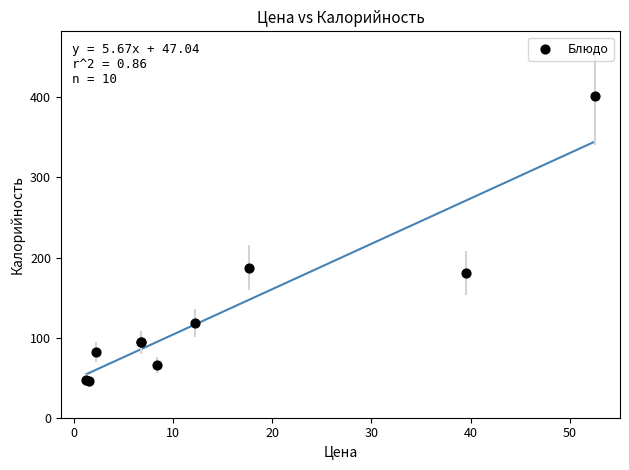

What Y value in the scatter plot is closest to 223?

187.5